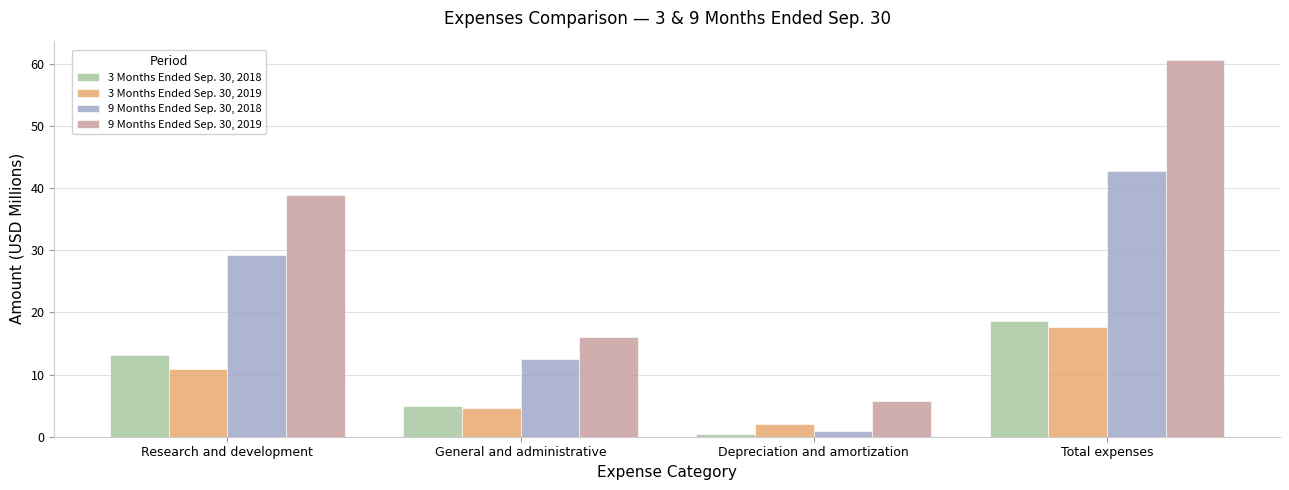

Which series has the widest spread of values?

9 Months Ended Sep. 30, 2019